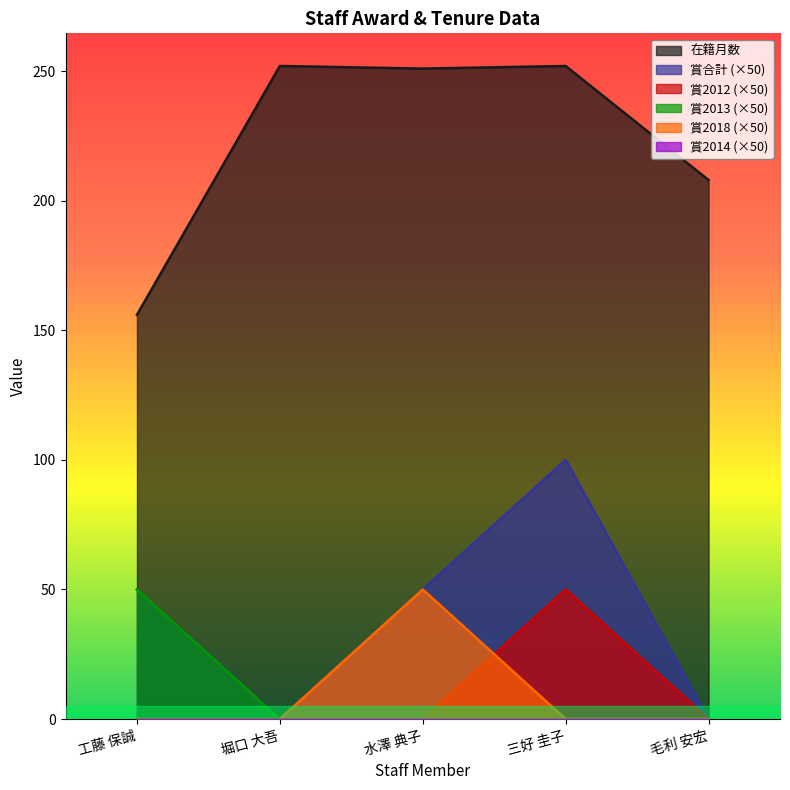

How many categories are shown in the chart?

5